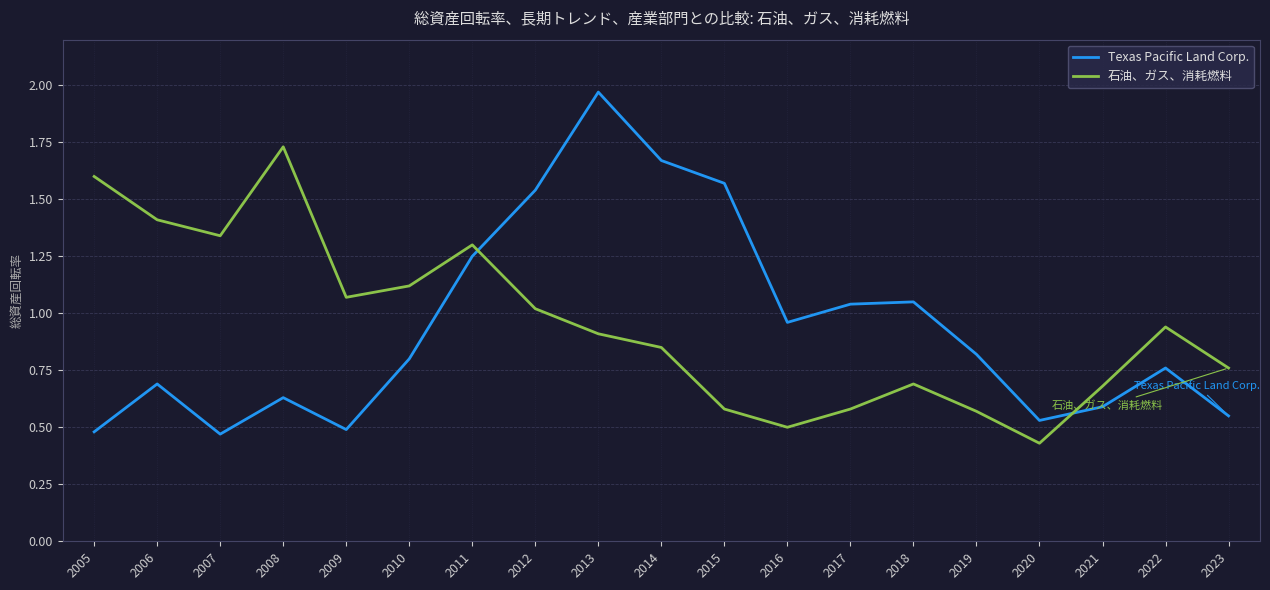

How many interior local peaks does the Texas Pacific Land Corp. series have?

5